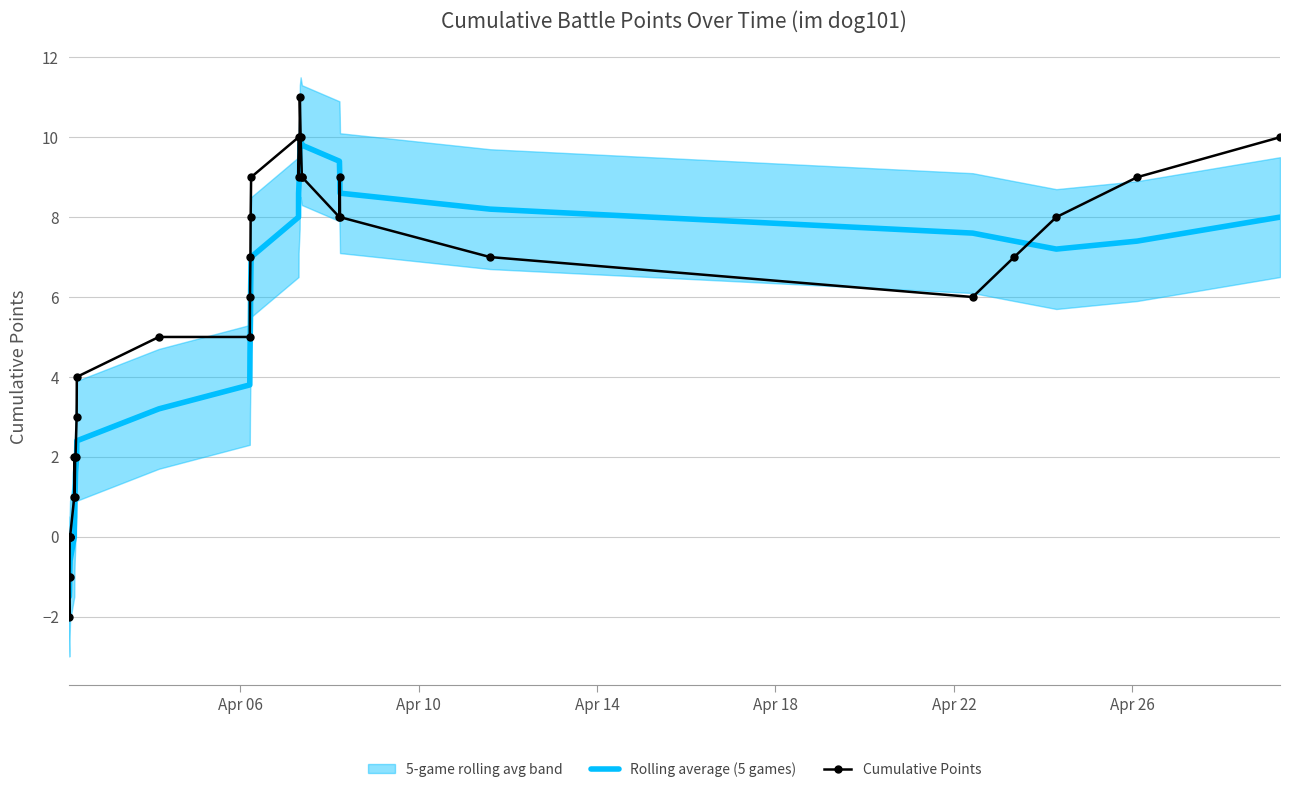

How many values in the Rolling average (5 games) series exceed 6?

18